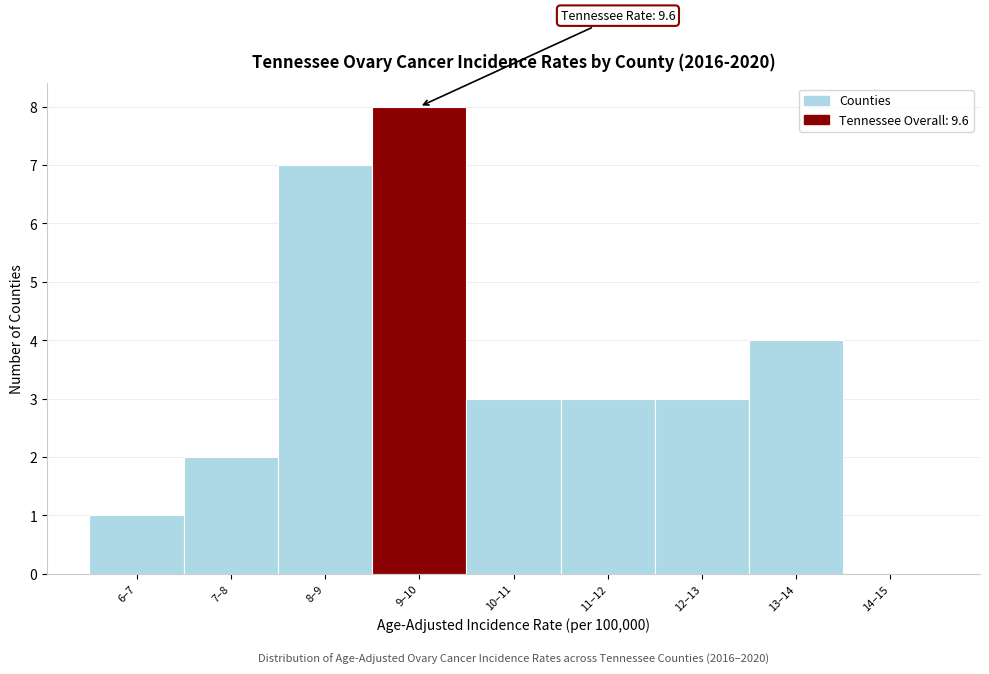

Reading left to right, transcribe all the data shown in this chart.

6–7=1	7–8=2	8–9=7	9–10=8	10–11=3	11–12=3	12–13=3	13–14=4	14–15=0